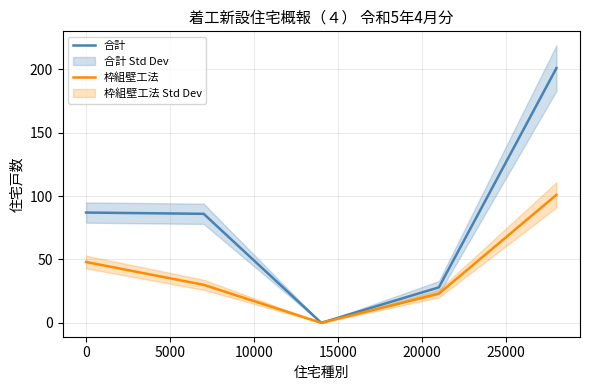

What is the highest value of the 合計 series?

201